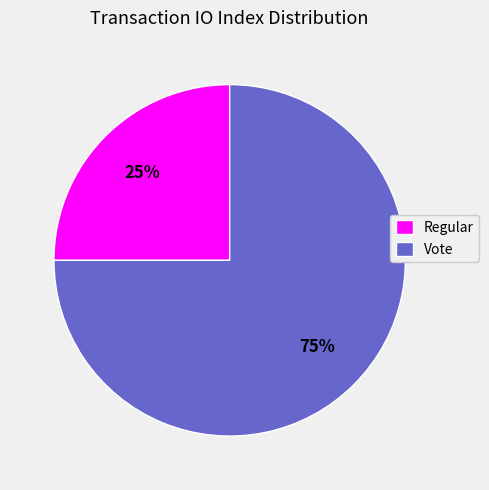

Which has a higher value, Regular or Vote?

Vote